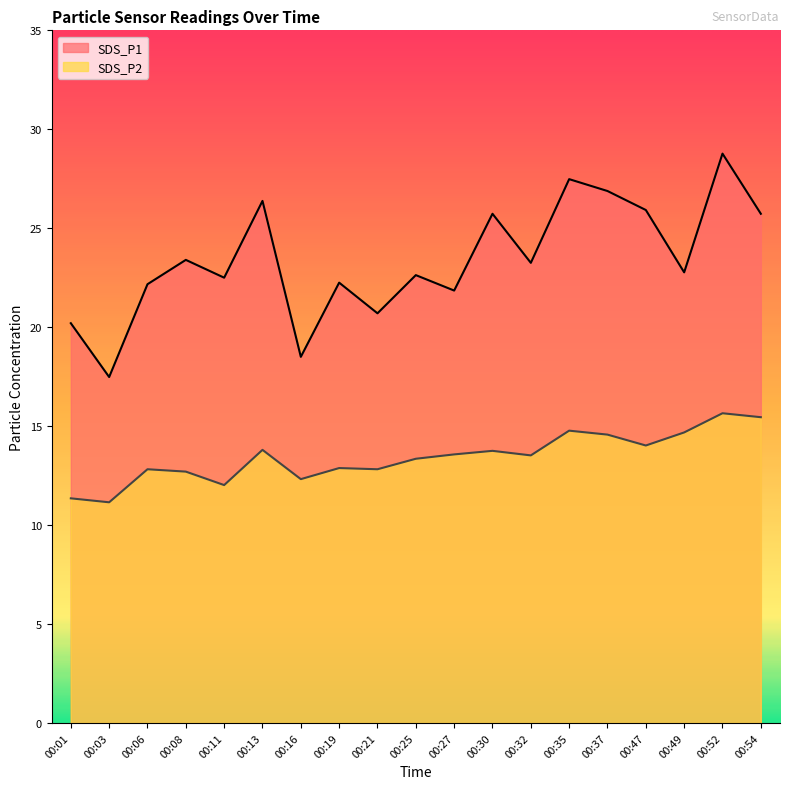

How many distinct data groups are displayed?

2